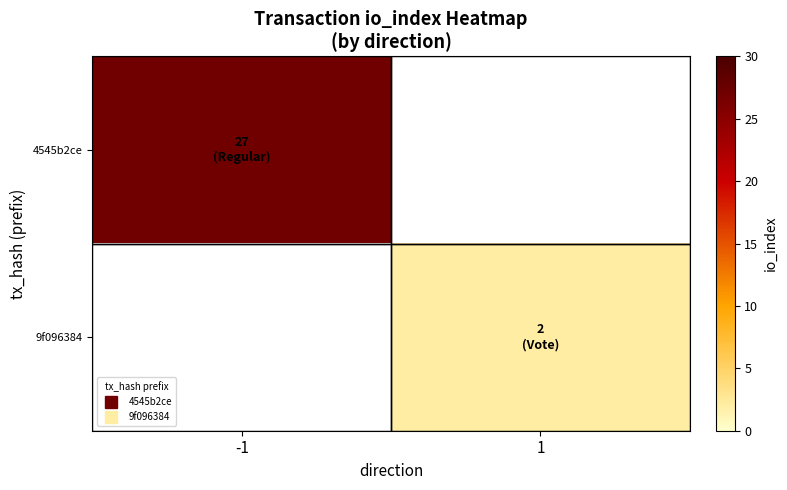

Is the value of 9f096384 at -1 greater than the value of 4545b2ce at -1?

No